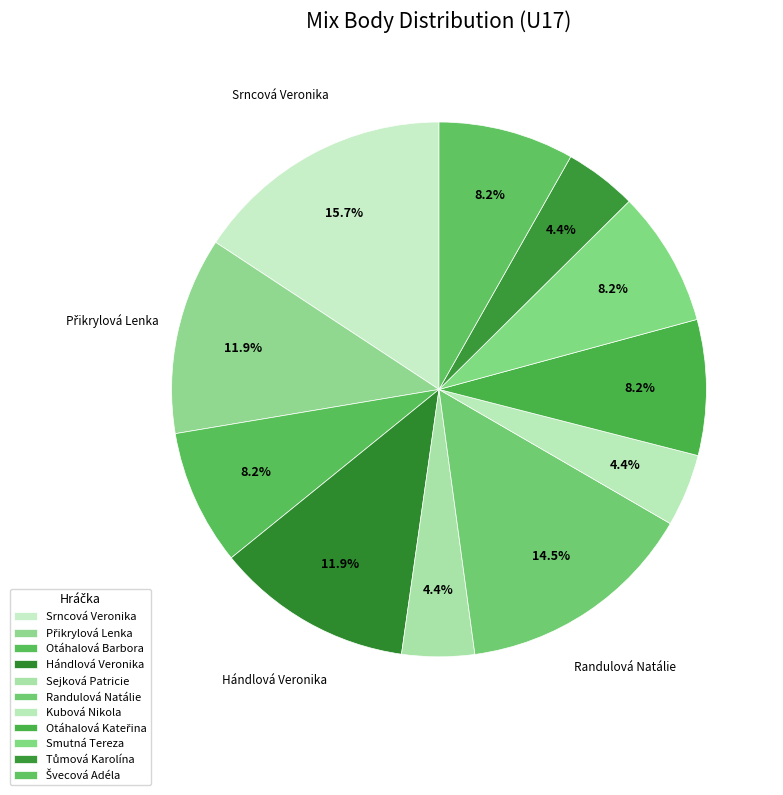

To the nearest percent, what is the difference between the Hándlová Veronika and Tůmová Karolína slice percentages?

8%